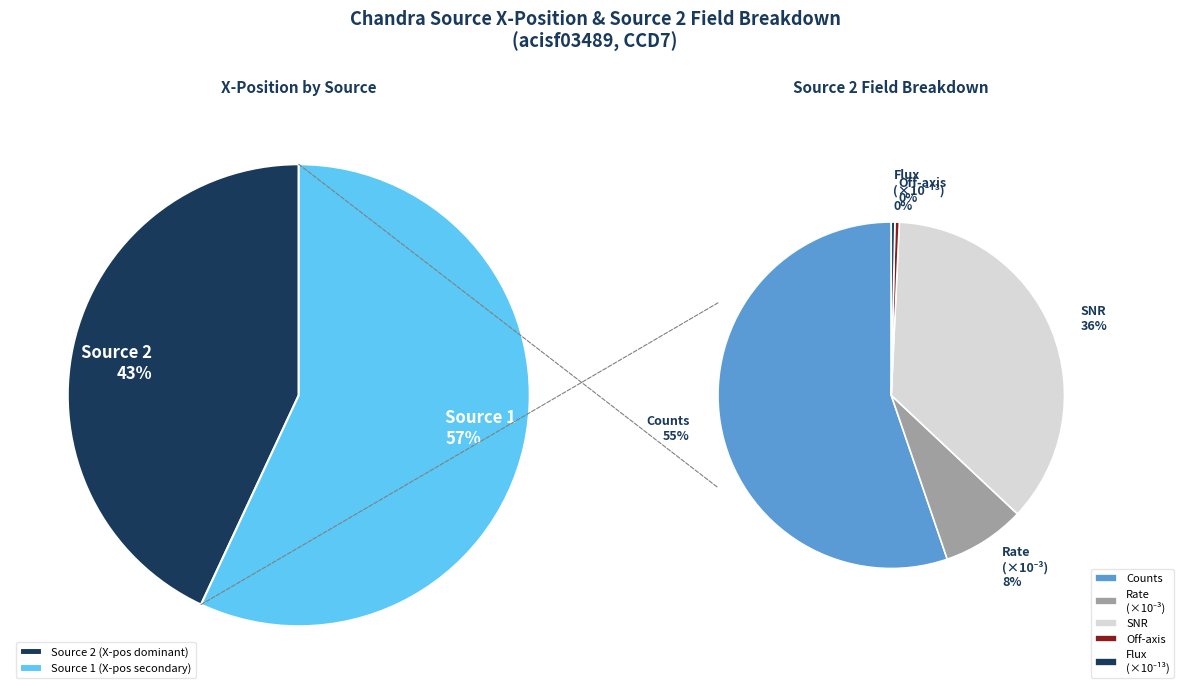

What percentage is NOT represented by 1?

43.0%